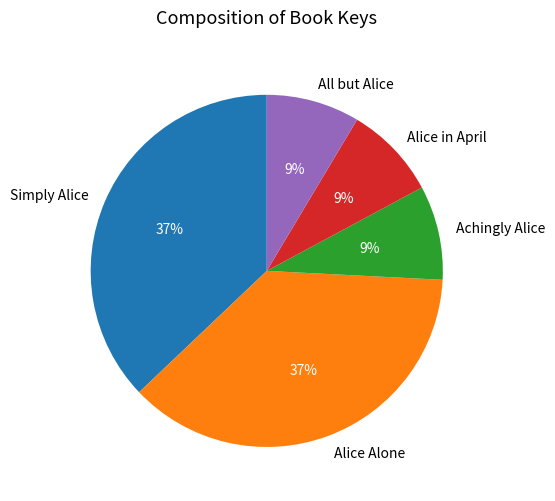

To the nearest percent, what is the average slice percentage?

20%